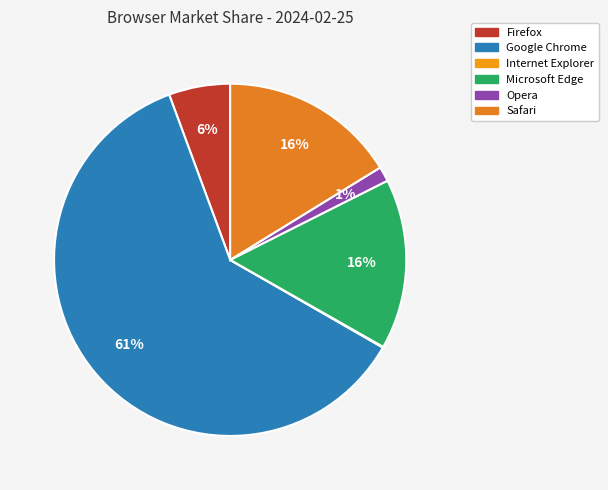

Which category has the biggest portion of the pie?

Google Chrome